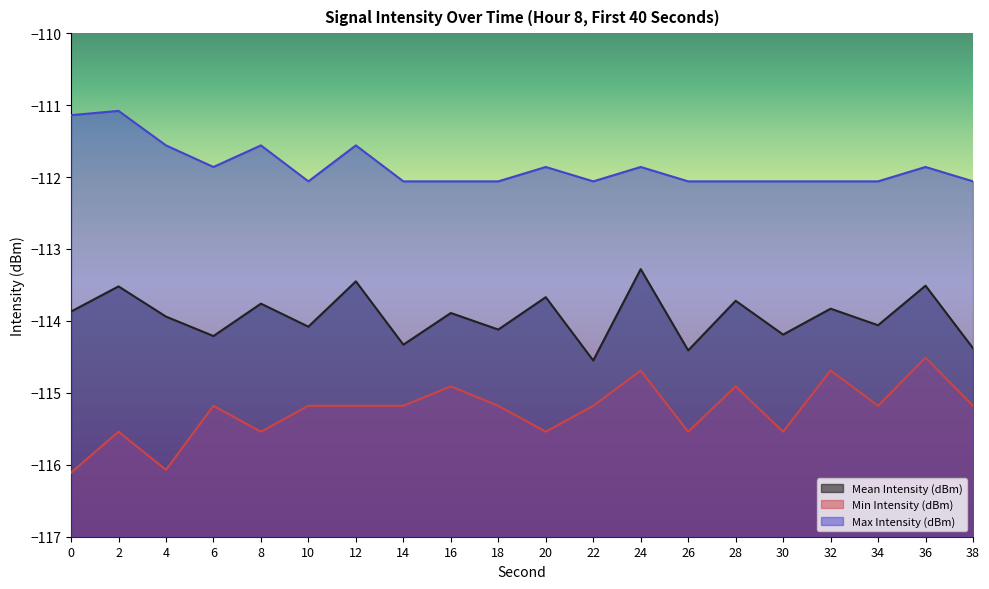

What is the smallest value displayed?

-116.1